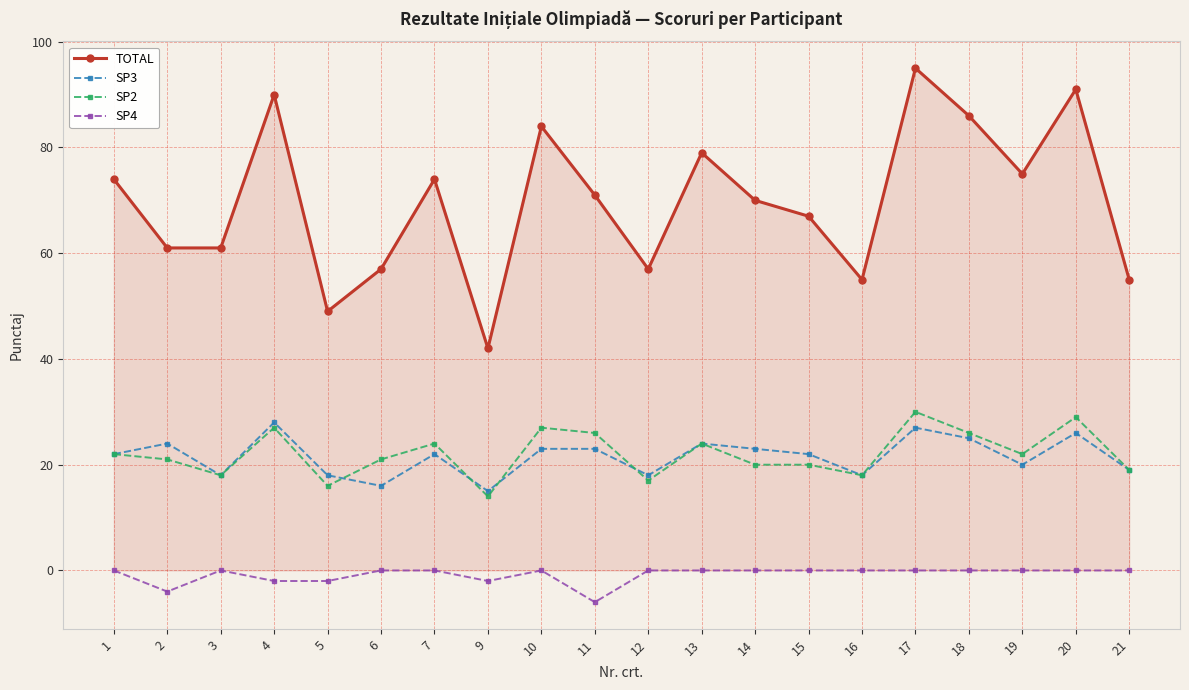

The SP4 series shows 0 at 13. True or false?

True